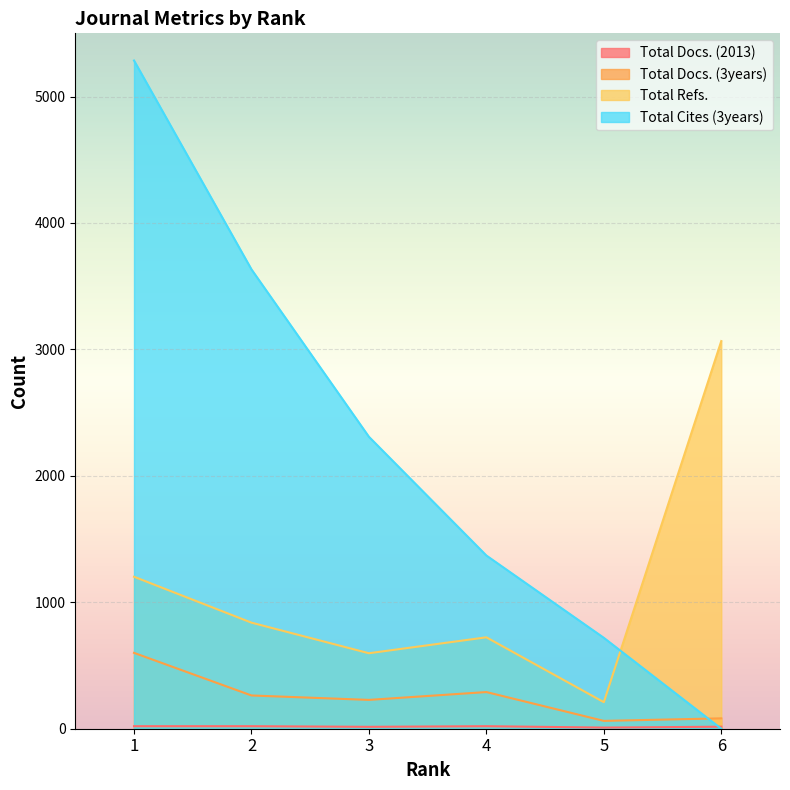

What is the spread (max minus min) of values at 5?

710